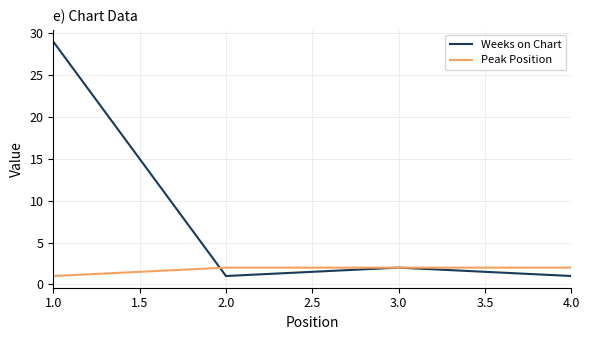

True or false: Peak Position has more than 1 points higher than both neighbors.

False